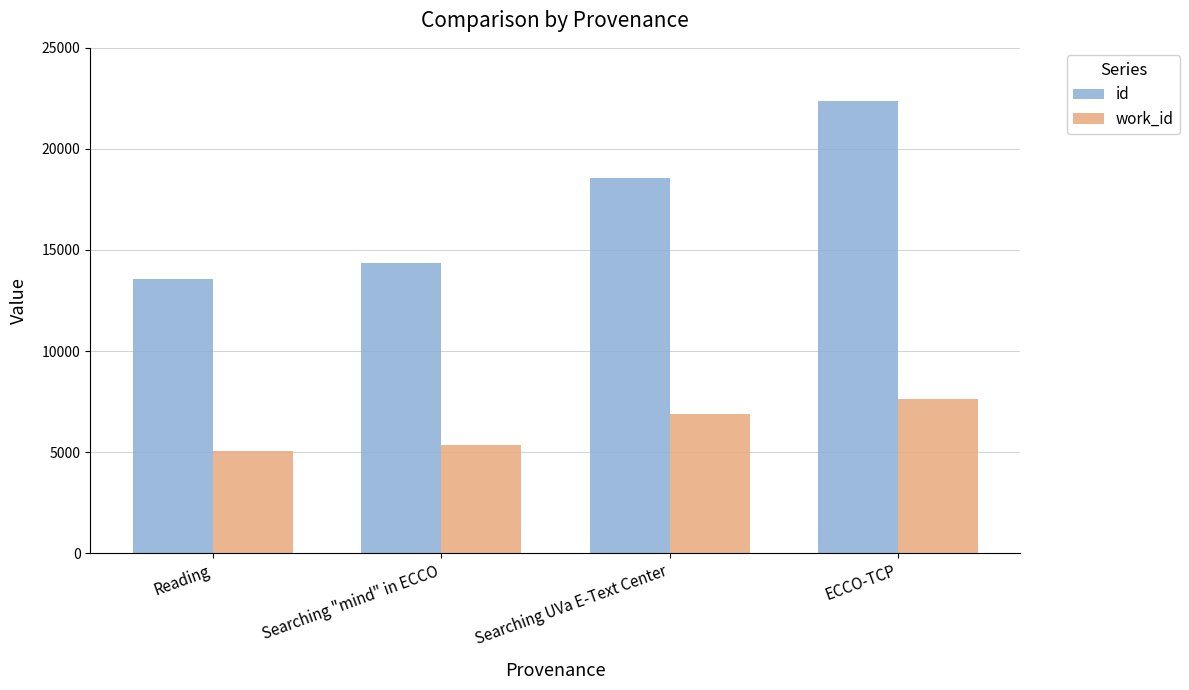

True or false: work_id has a value of 7624 at ECCO-TCP.

True